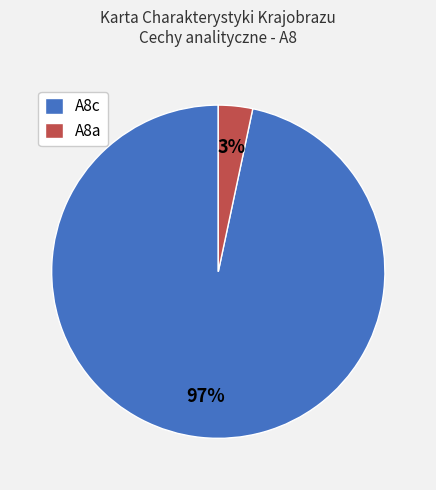

Which category has the biggest portion of the pie?

A8c